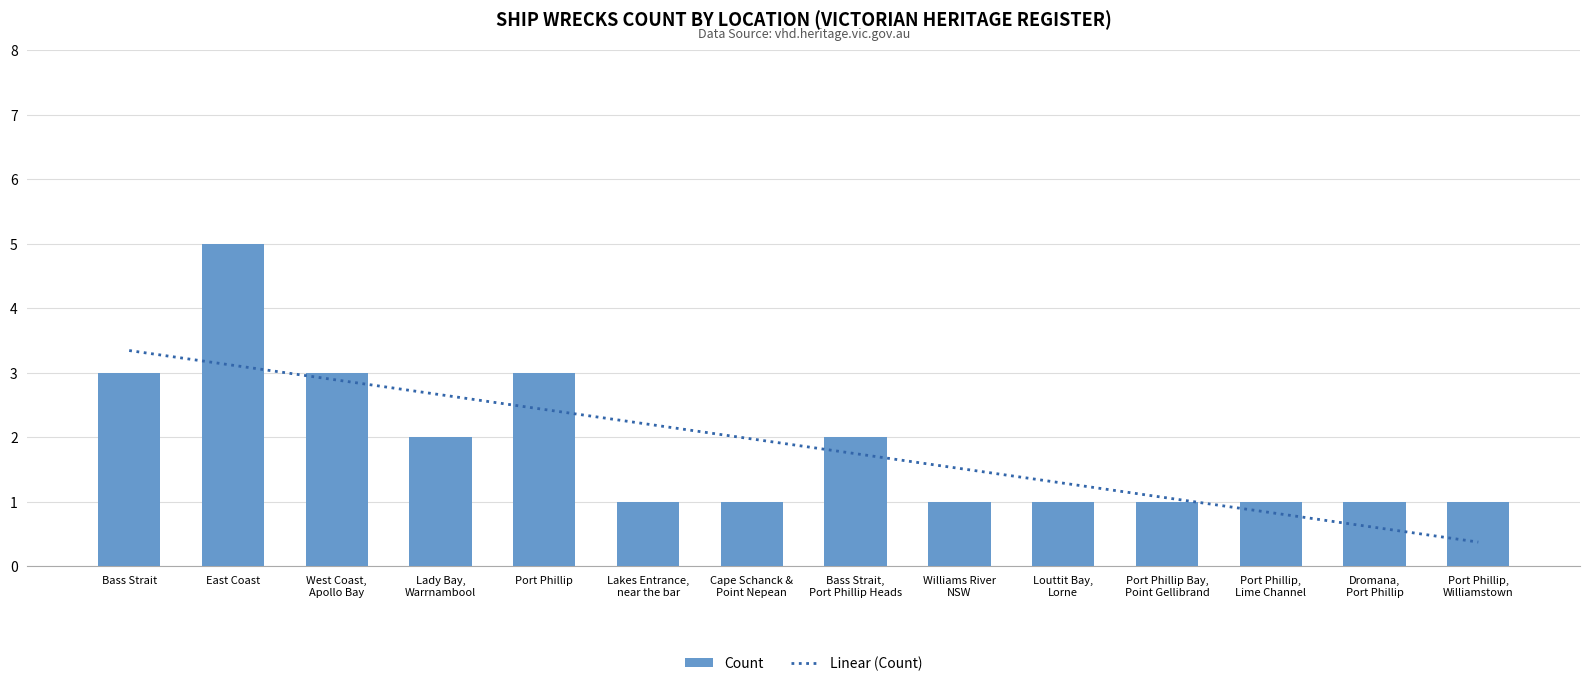

Is it true that Linear (Count) equals 0.7 at Williams River
NSW?

False